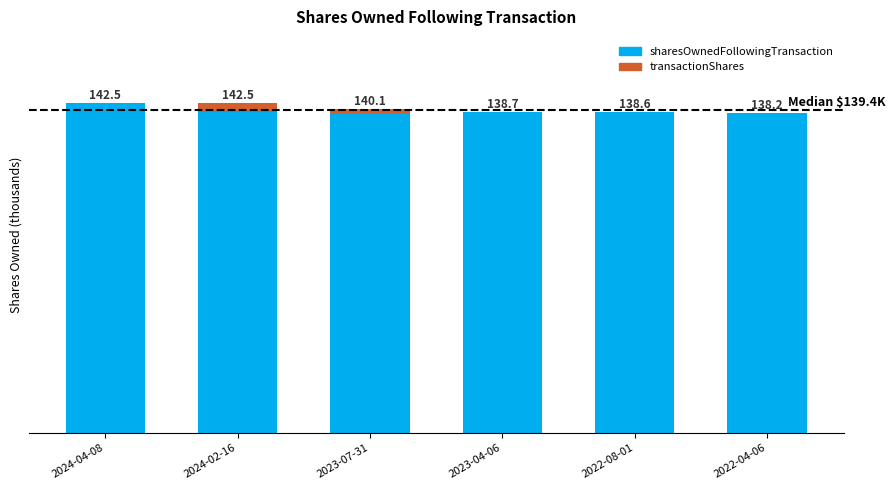

What position from the right is 2023-07-31?

4